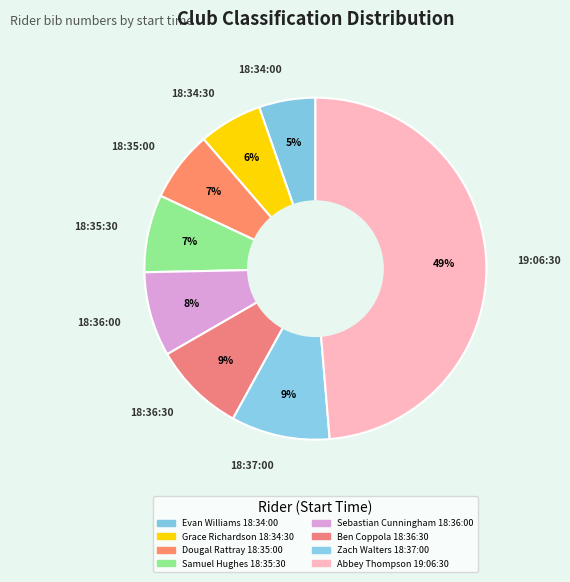

Count the number of slices in the pie.

8